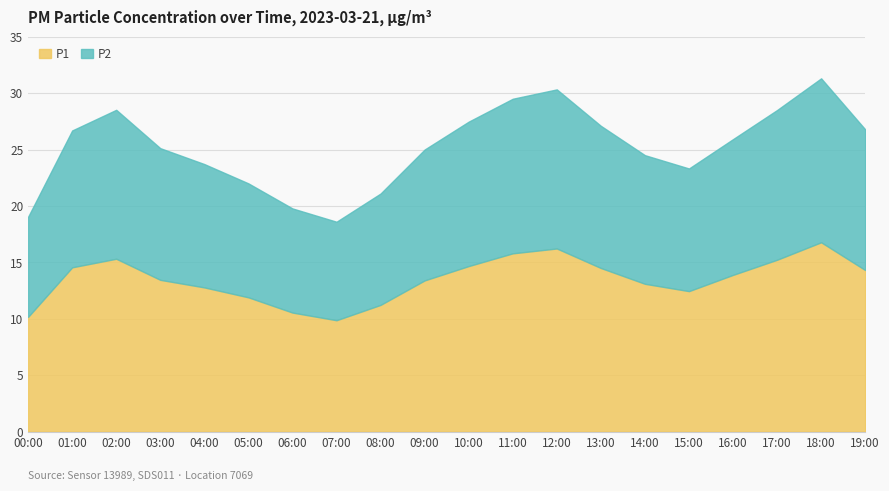

What position from the left is 15:00?

16